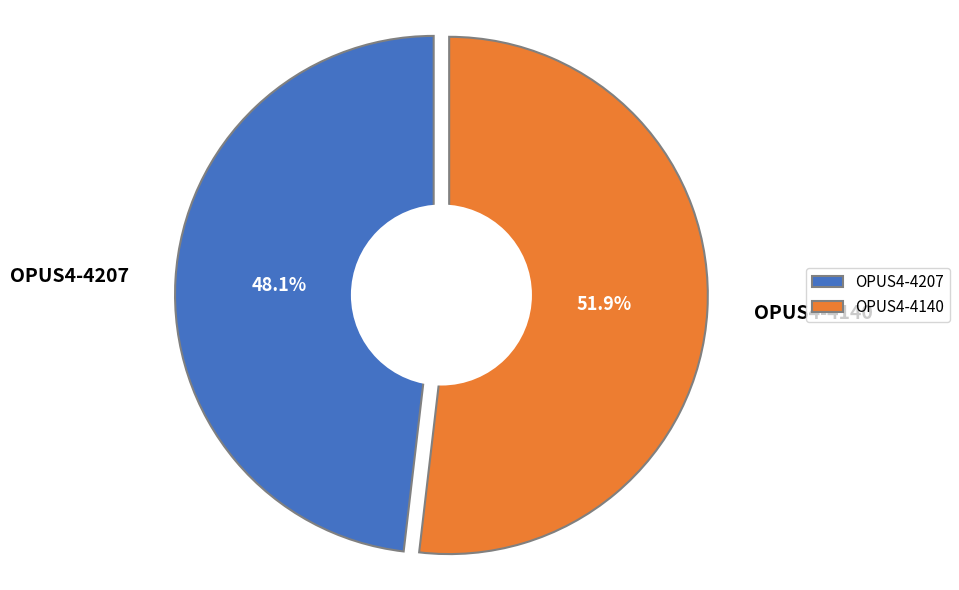

Is there any slice that represents more than half of the pie?

Yes